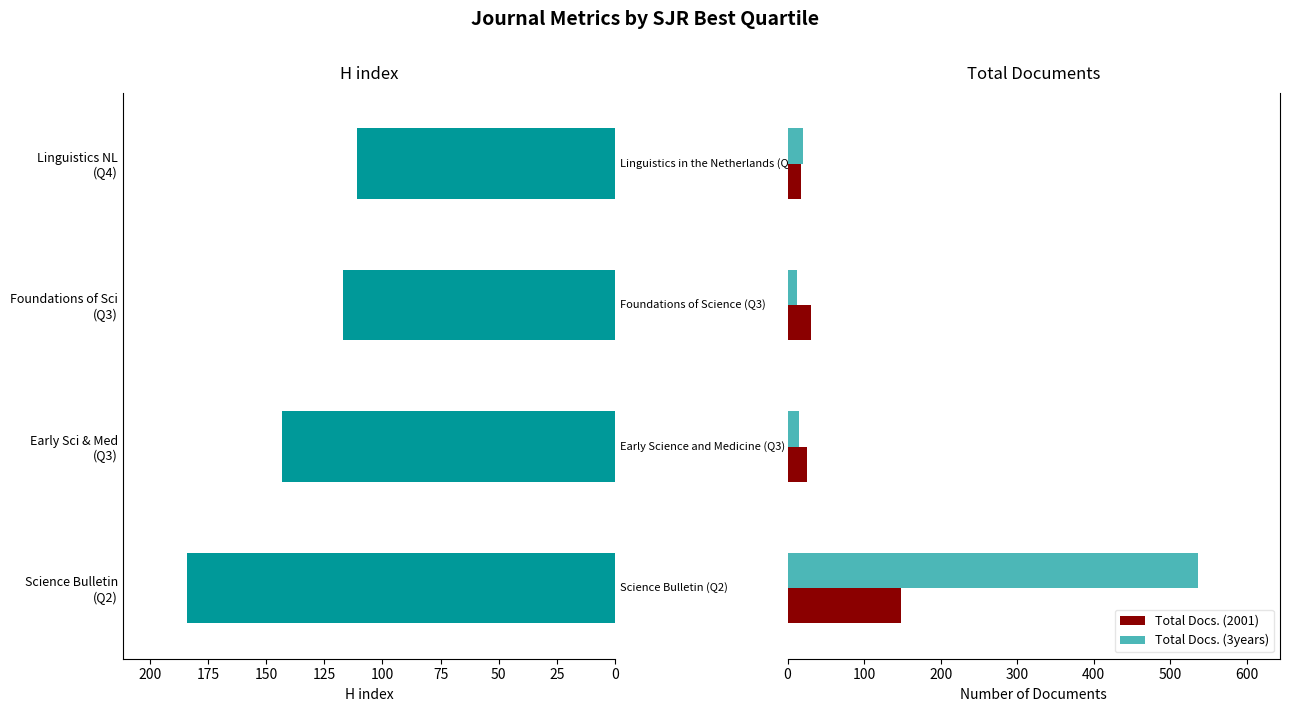

At how many categories does at least one series exceed 27?

4